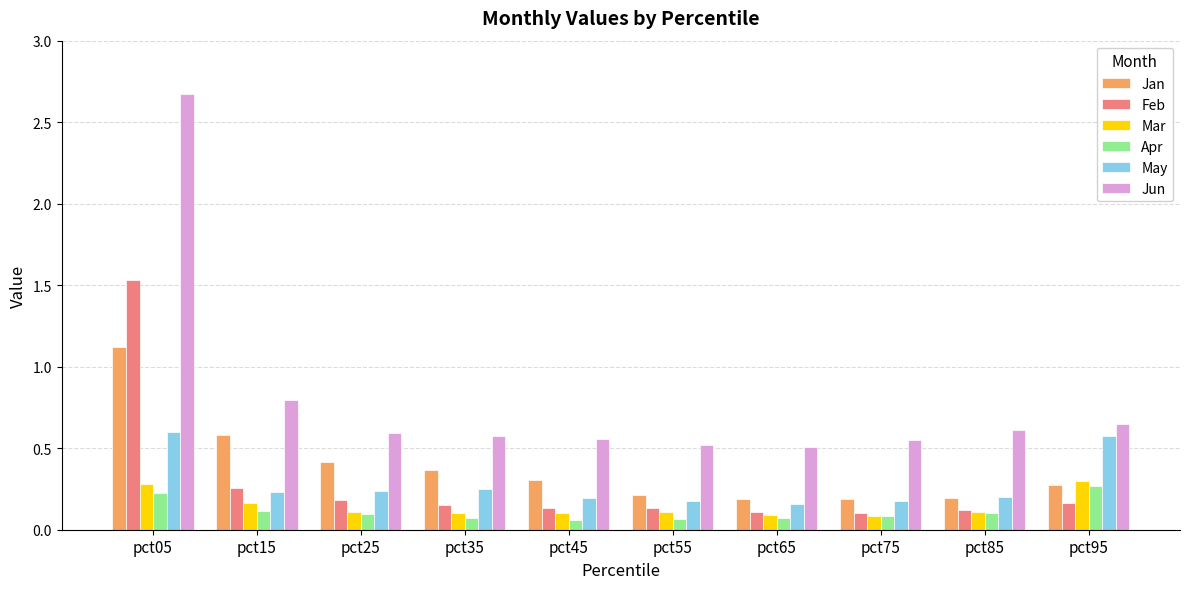

Which category has the highest value across all series?

pct05